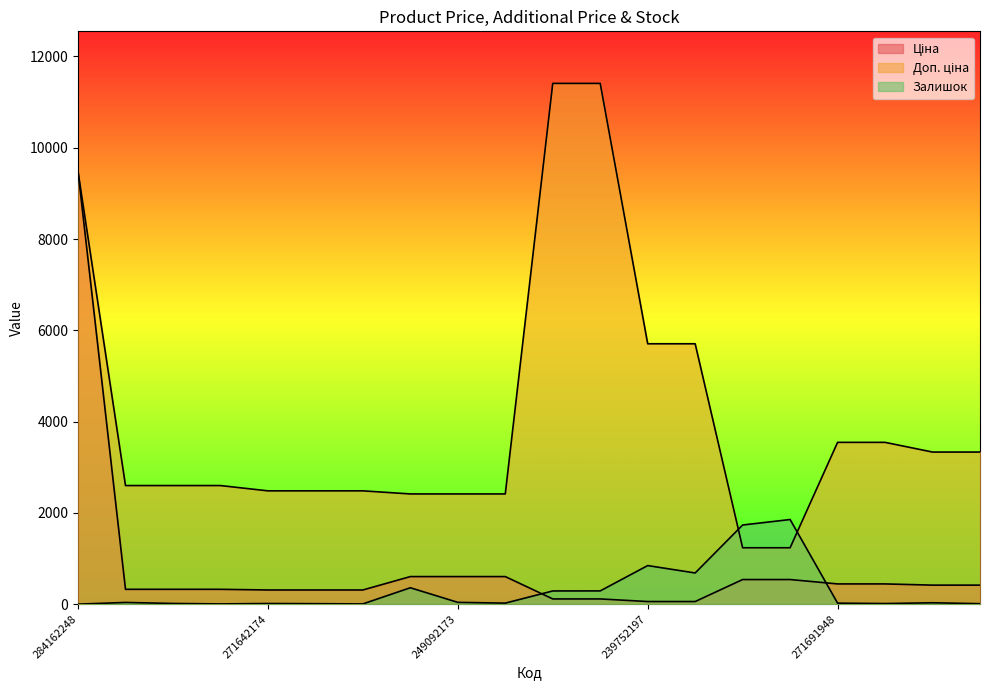

Rank the series at 271691942 from lowest to highest value.

Залишок, Ціна, Доп. ціна